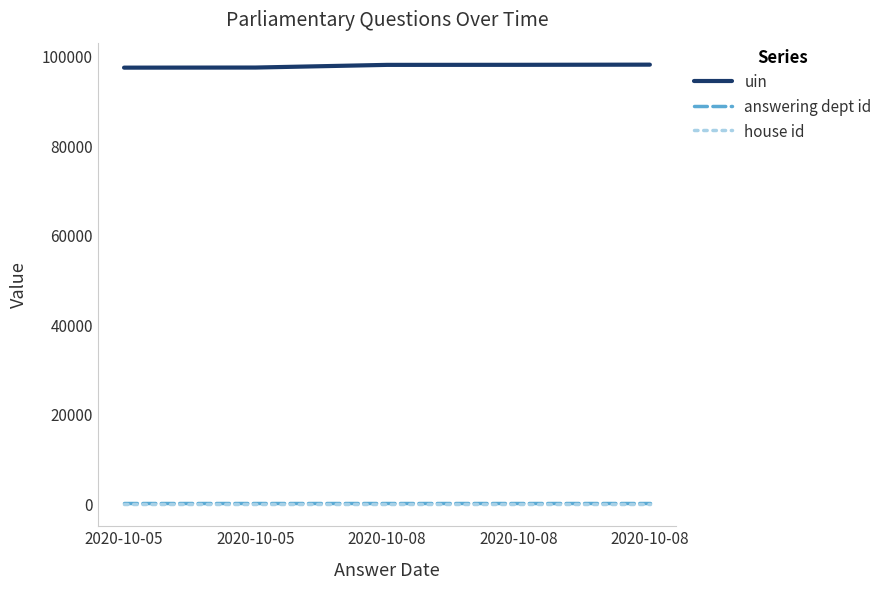

Is this an area chart (filled region under the line)?

No